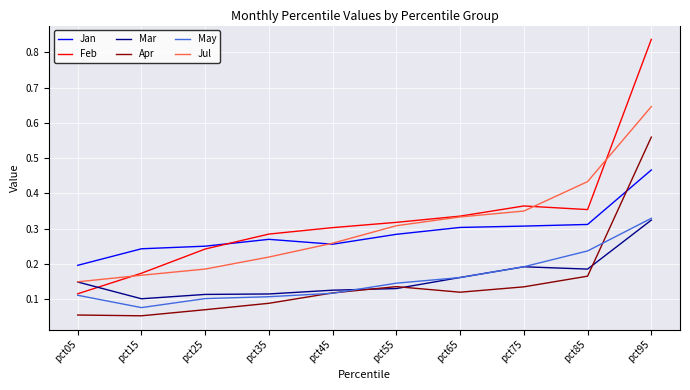

Is the value of Mar at pct65 greater than the value of Feb at pct85?

No